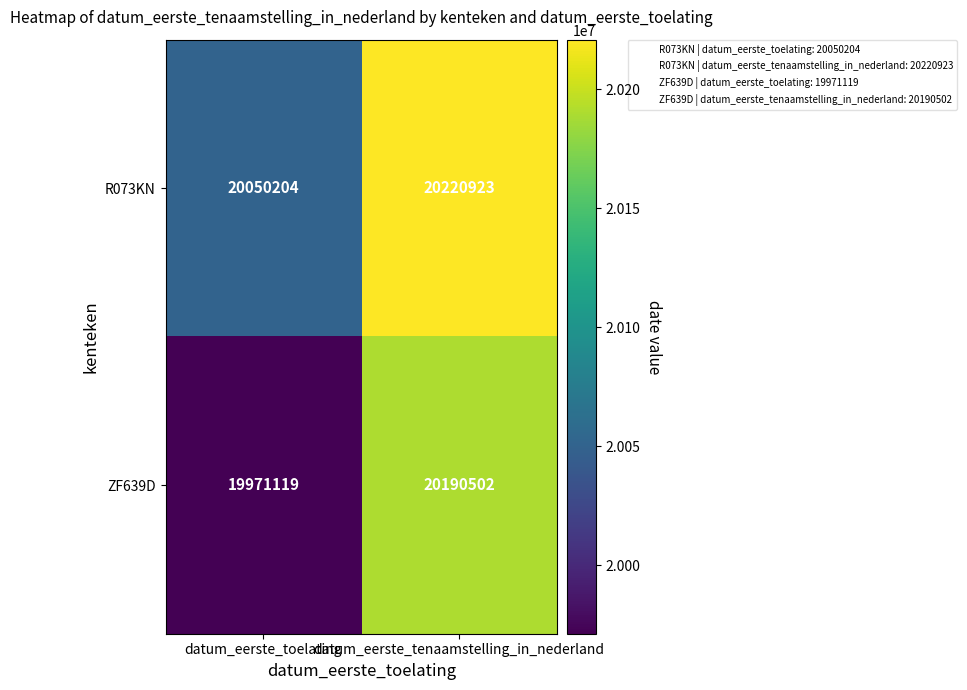

What is the spread (max minus min) of values at datum_eerste_toelating?

79085